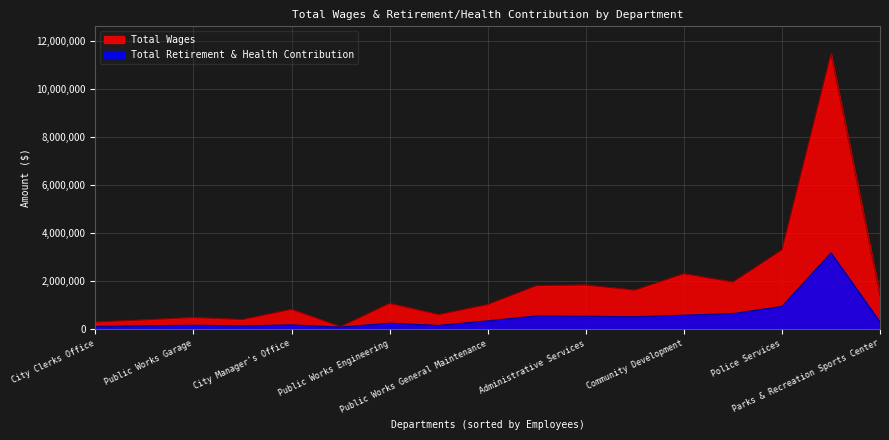

Which series has the largest range (max minus min)?

Total Wages